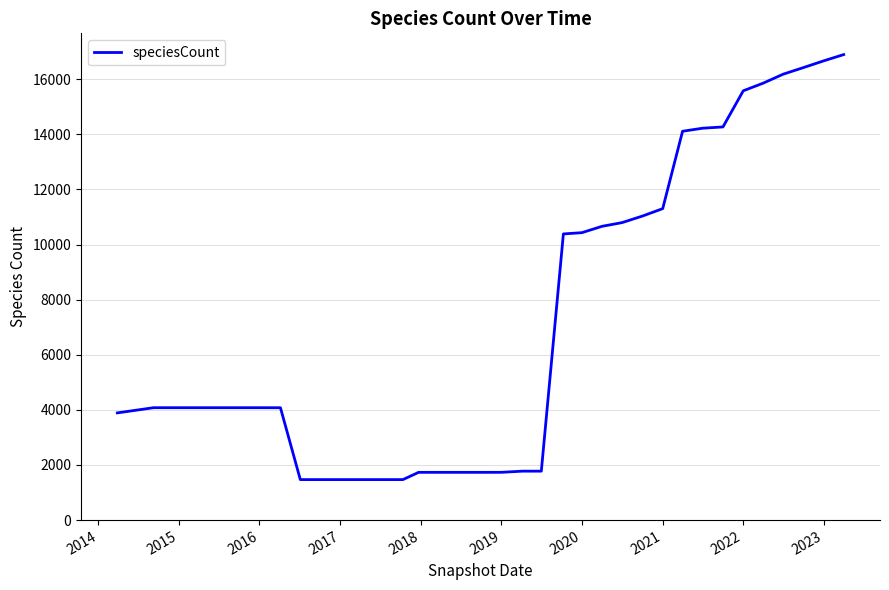

What is the difference between the maximum and minimum values?

15425